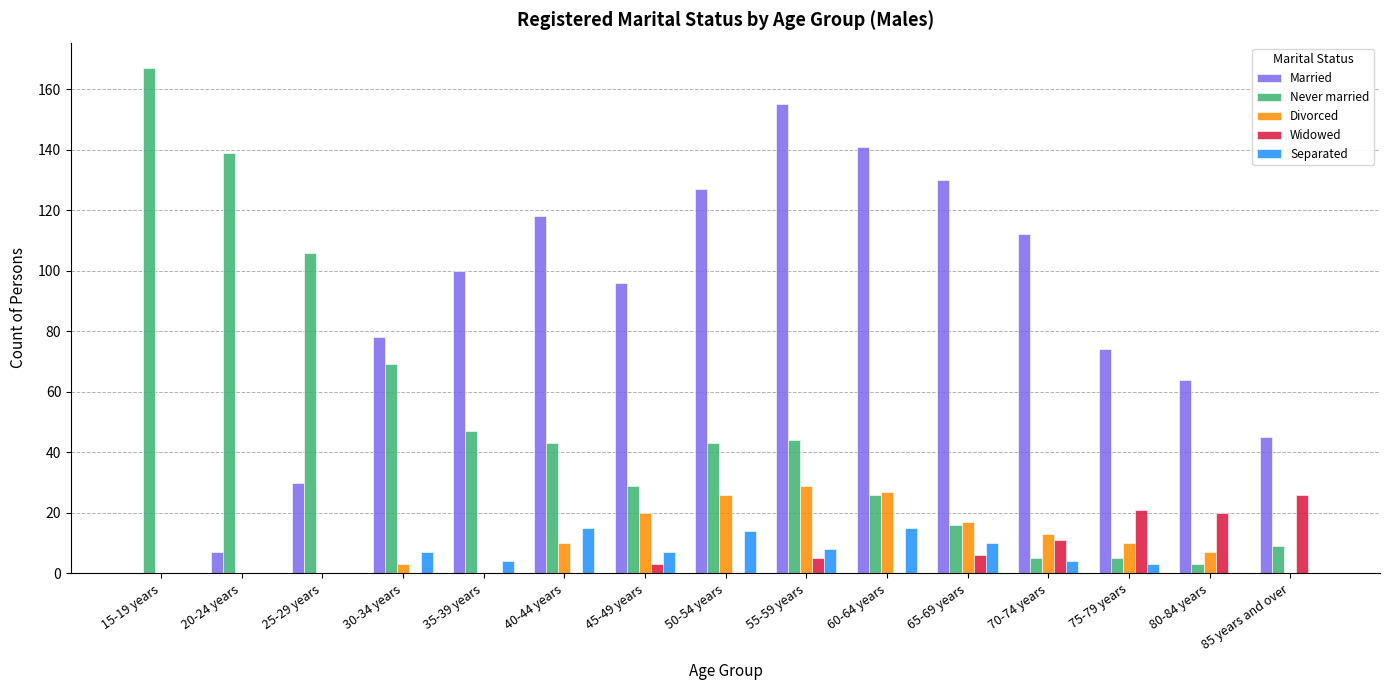

How many series are shown in this chart?

5